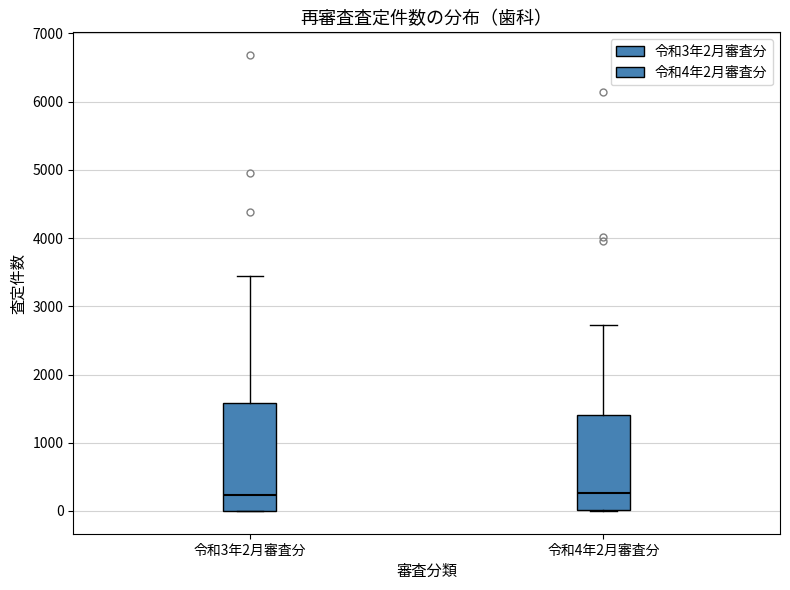

Where does the median line of the box for 令和3年2月審査分 sit on the y-axis? The values are not printed on the chart, so give them approximately, as read against the axis.

200